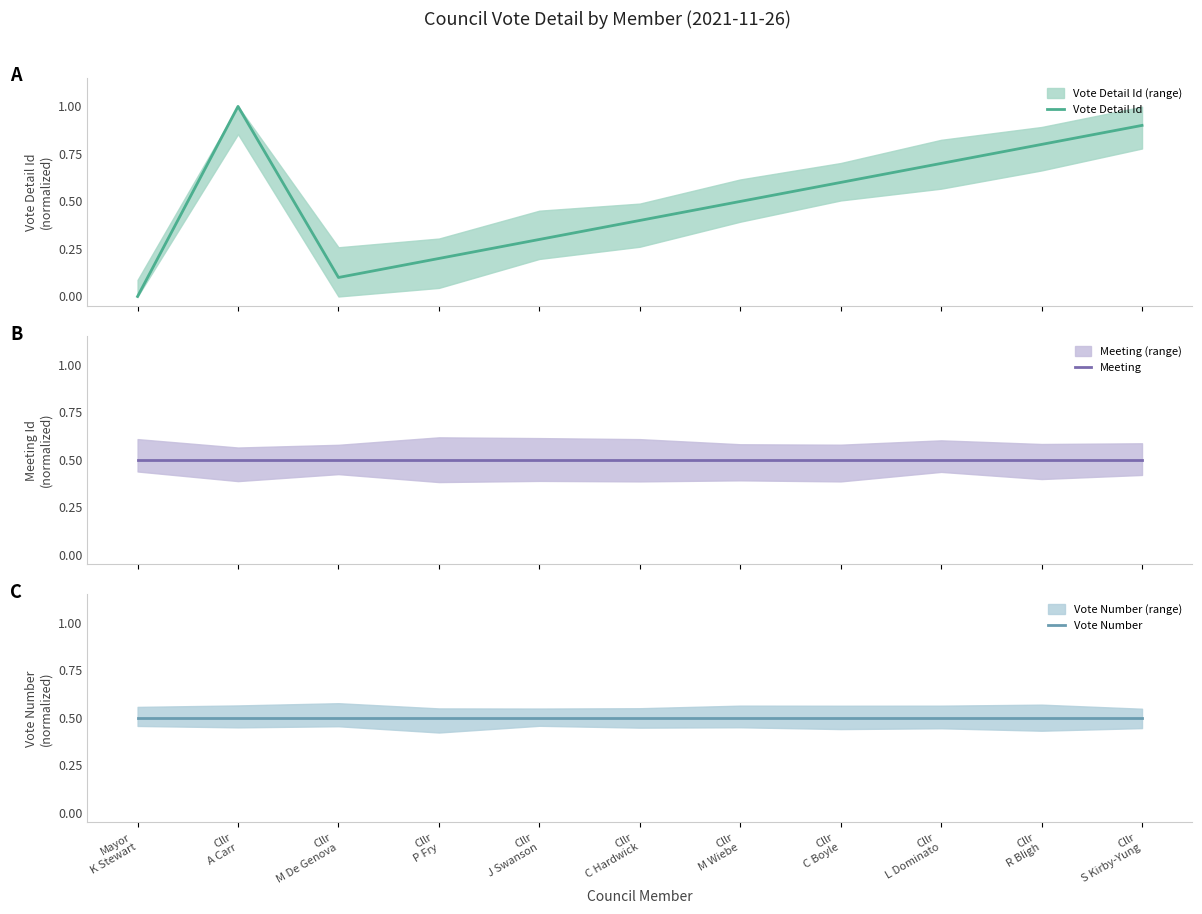

The value of Vote Detail Id at Mayor
K Stewart is 0.0. True or false?

True